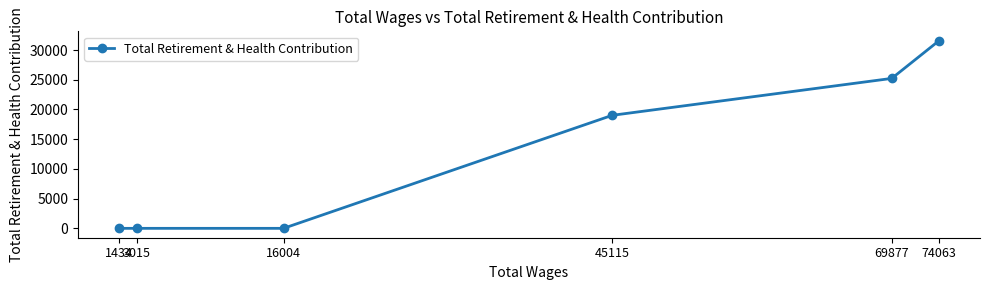

What is the change in value from 69877 to 16004?

-25233